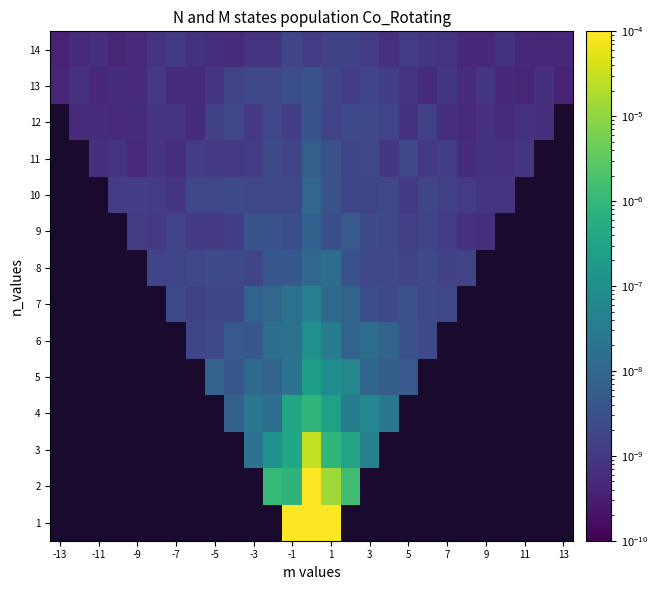

List the series in order of their overall mean, lowest first.

14, 1, 2, 3, 4, 5, 6, 7, 8, 9, 10, 11, 12, 13